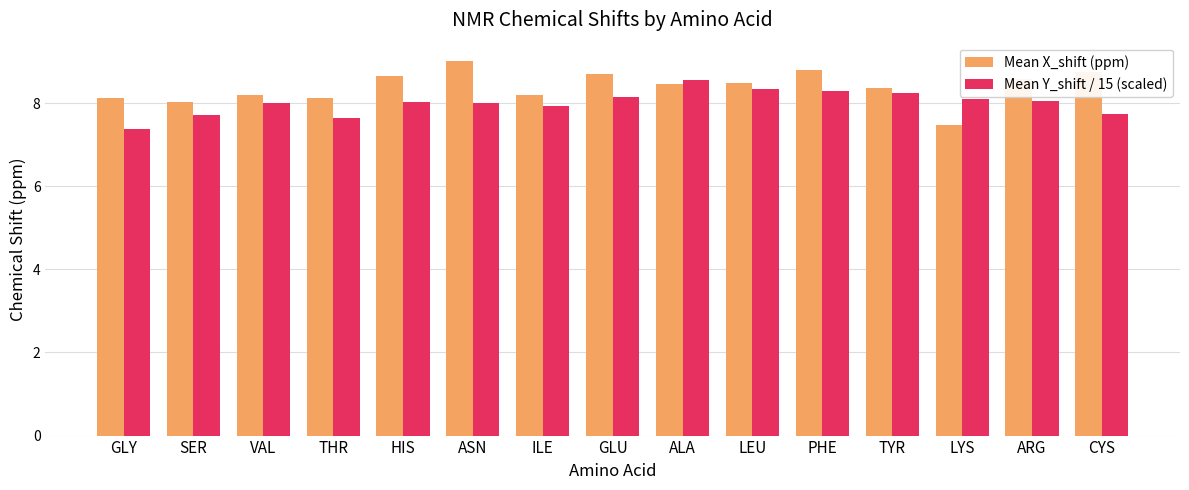

What is the difference between the maximum and minimum values in the Mean X_shift (ppm) series?

1.5